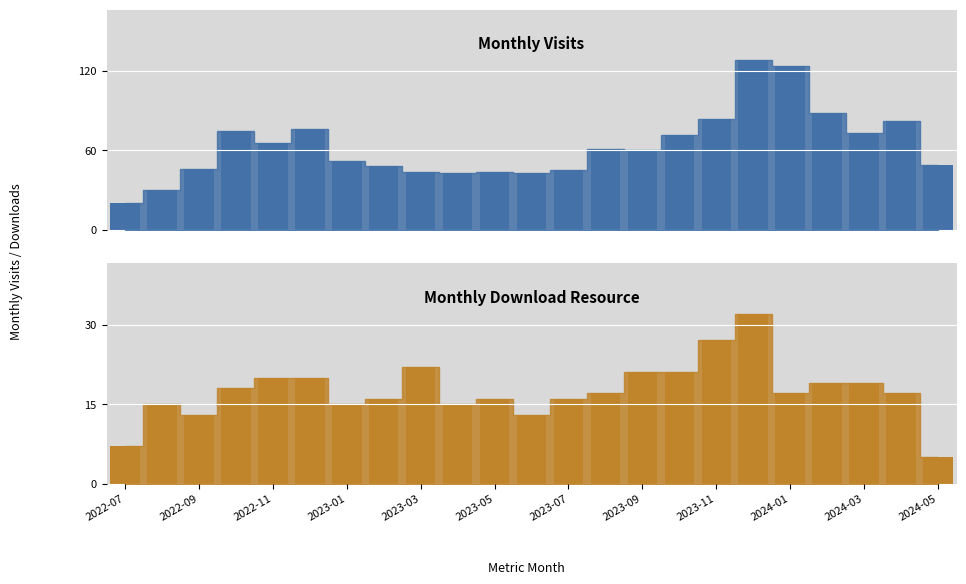

Reading left to right, extract all data points from this chart.

monthly_visit: 20	30	46	75	66	76	52	48	44	43	44	43	45	61	60	72	84	128	124	88	73	82	49
monthly_download_resource: 7	15	13	18	20	20	15	16	22	15	16	13	16	17	21	21	27	32	17	19	19	17	5